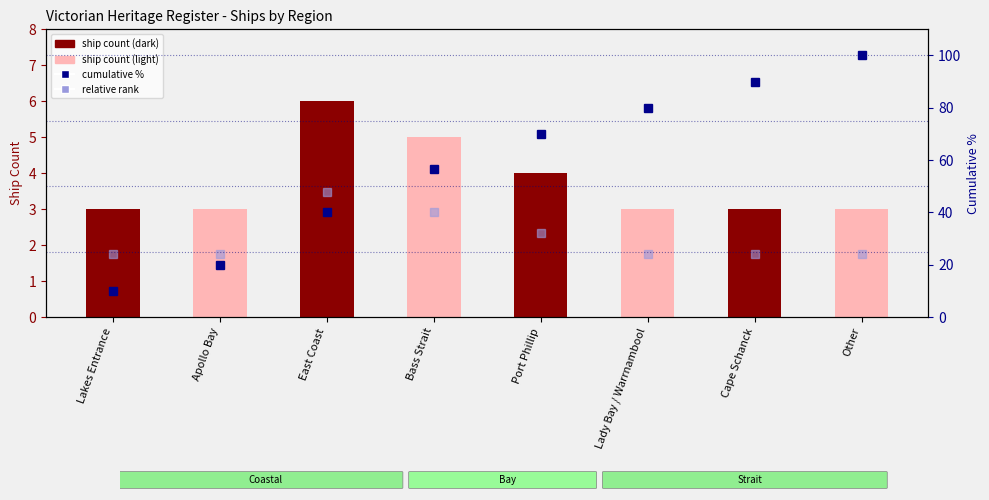

True or false: cumulative % has a value of 23.3 at East Coast.

False